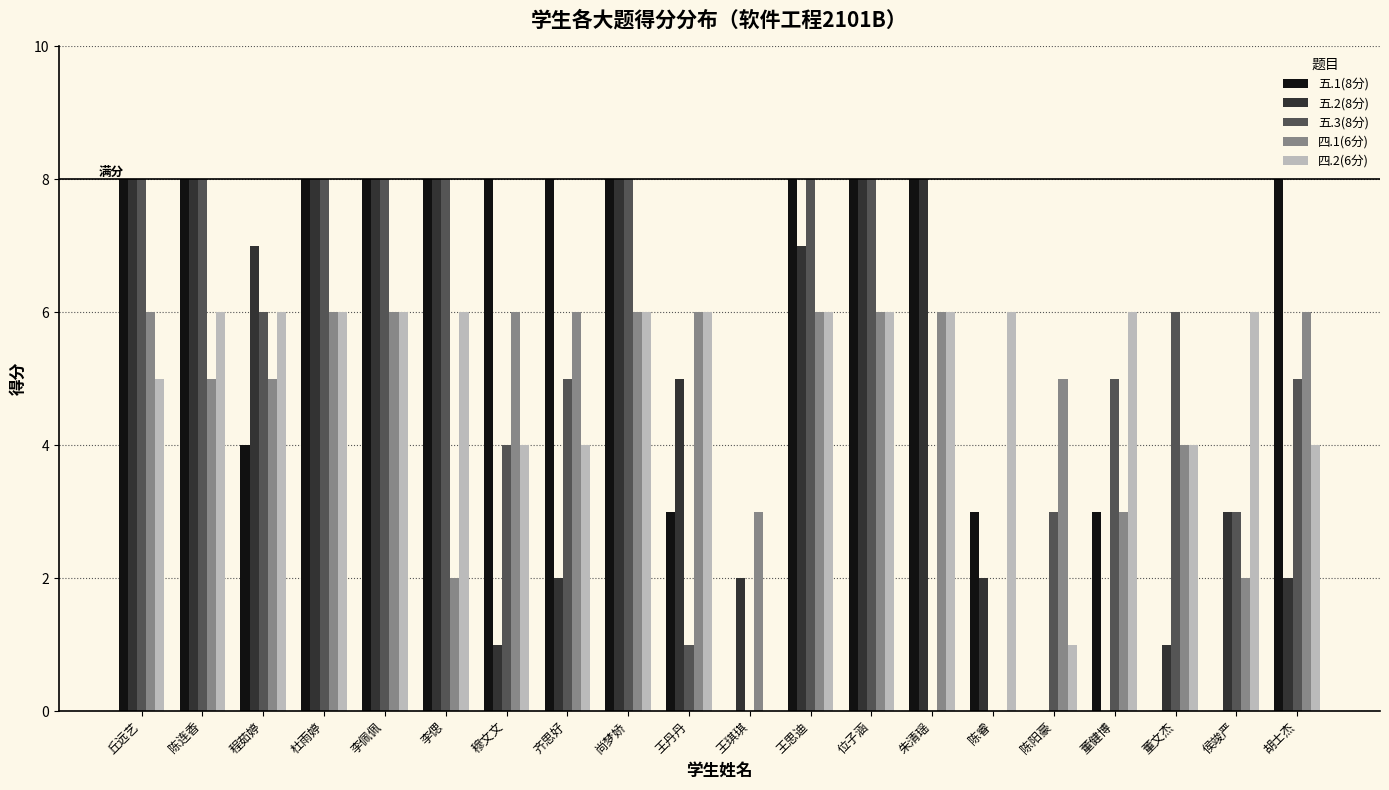

Which series changed the most between 丘远艺 and 杜雨婷?

四.2(6分)